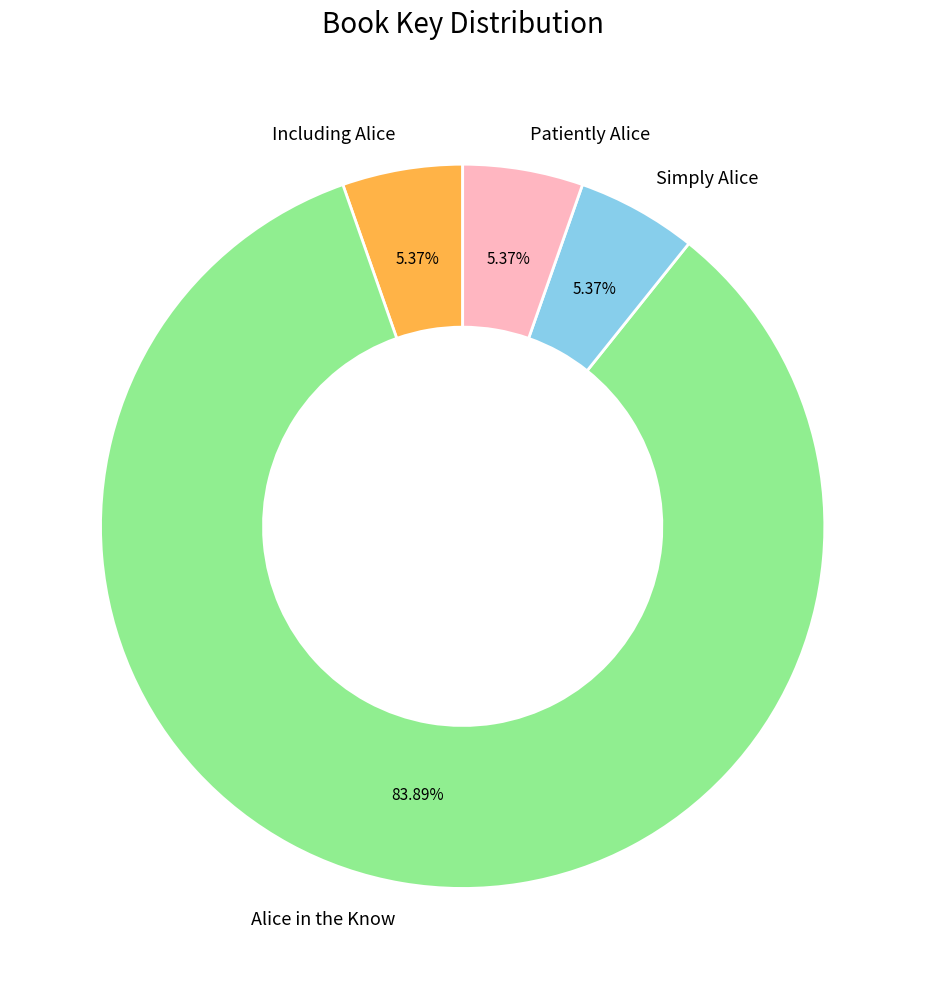

To the nearest percent, what is the average slice percentage?

25%